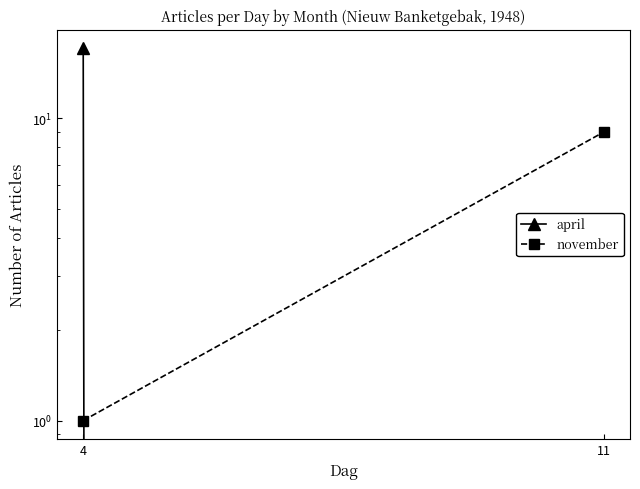

Which label corresponds to the largest value in the chart?

4